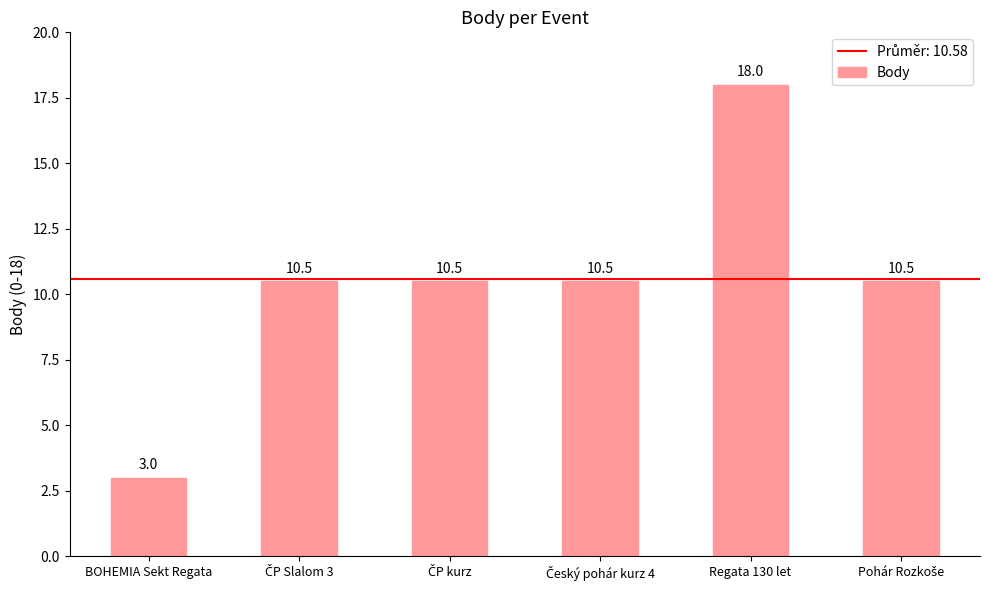

The value at BOHEMIA Sekt Regata is 5.2. True or false?

False